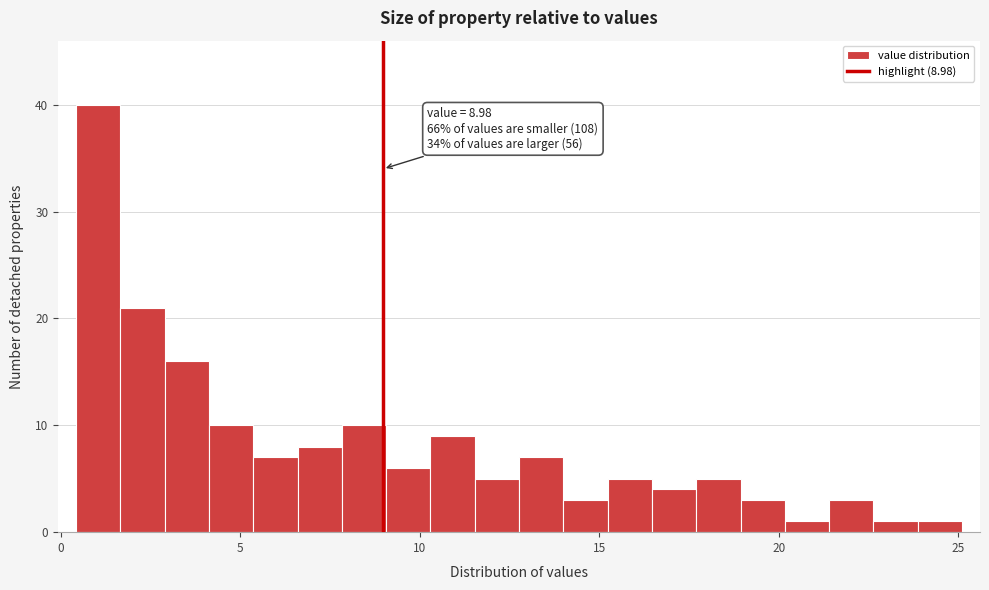

Read against the x-axis, roughly where is the centre of the tallest bar?

1.0